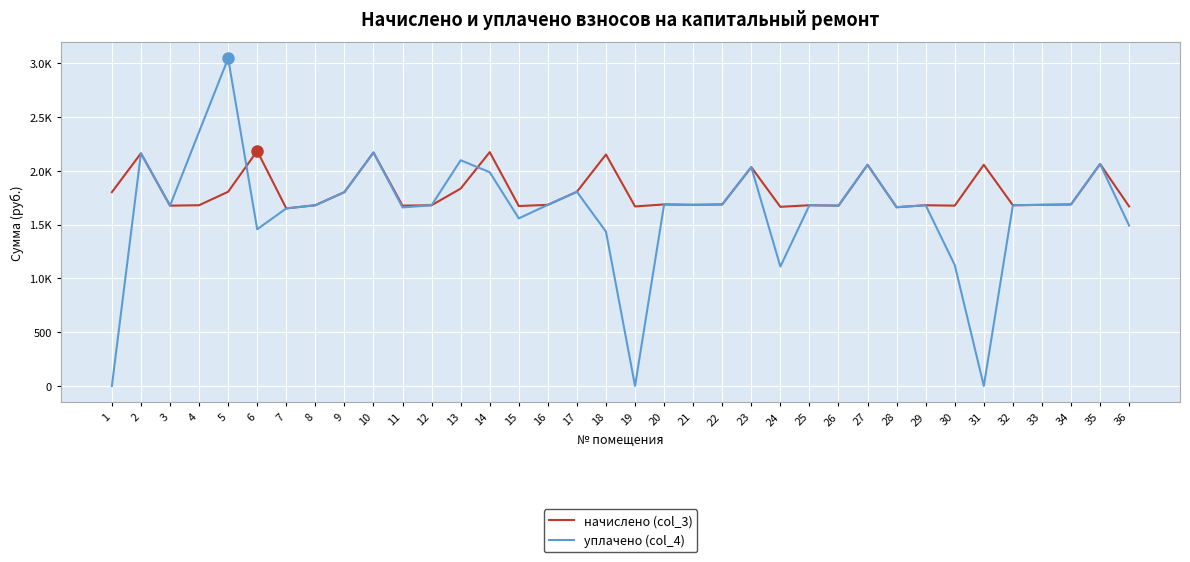

What are all the series names shown in the legend?

начислено (col_3), уплачено (col_4)